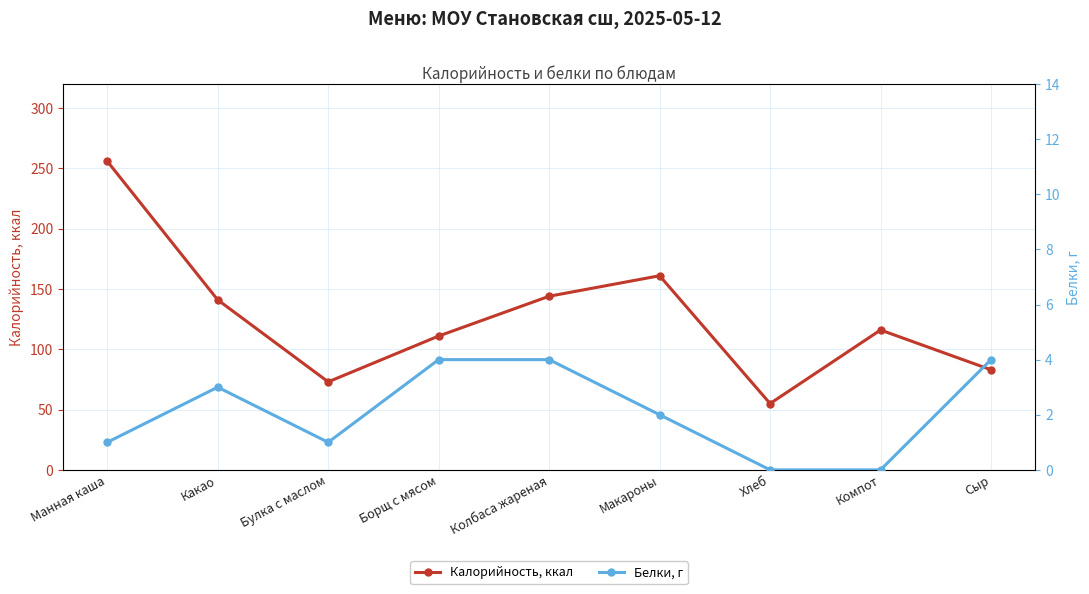

True or false: Белки, г and Калорийность, ккал cross at least once.

False